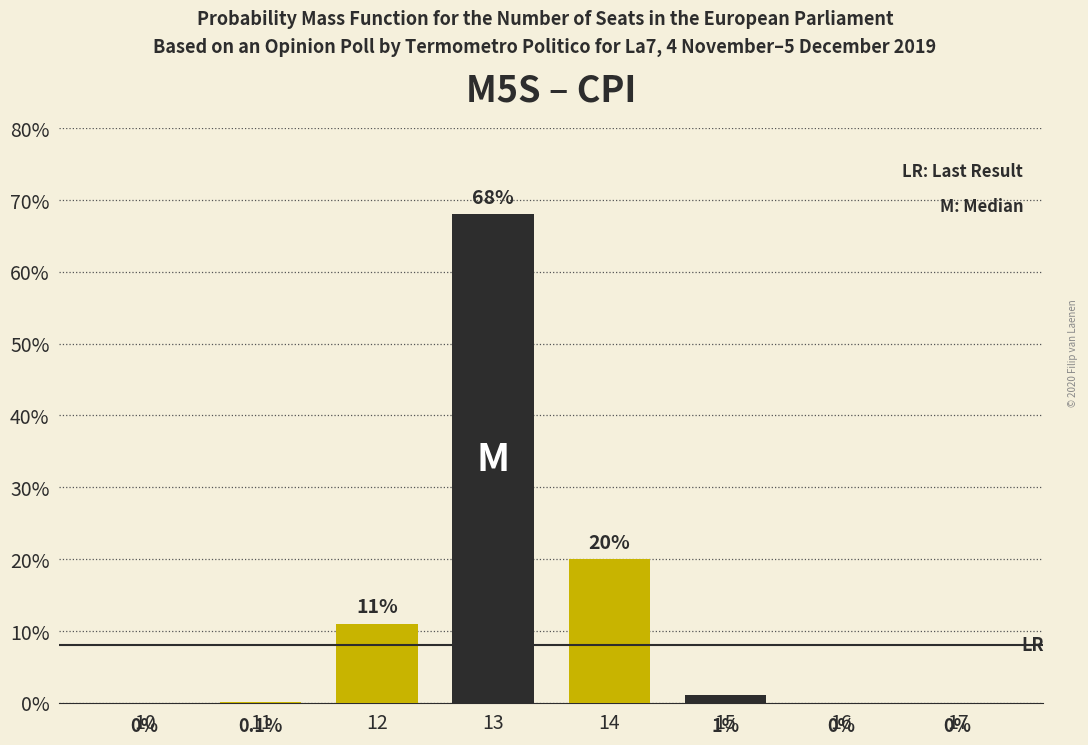

Reading left to right, transcribe all the data shown in this chart.

10=0.0	11=0.1	12=11.0	13=68.0	14=20.0	15=1.0	16=0.0	17=0.0